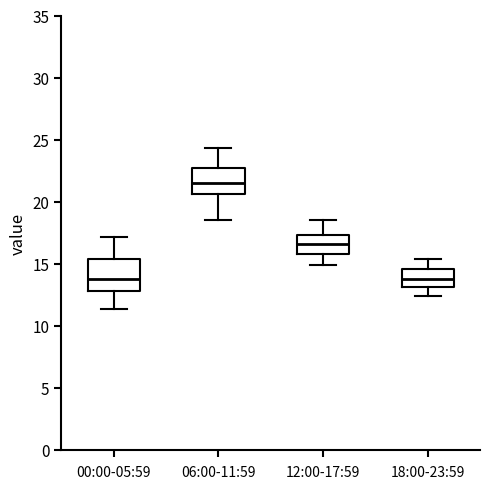

Reading left to right, transcribe this box plot: for each box, give where its median line is, the range the box spans, and where its two whiskers end, as read against the y-axis. The values are not printed on the chart, so give them approximately, as read against the axis.

00:00-05:59: median 14.0, box 13.0 to 15.5, whiskers 11.5 to 17.0
06:00-11:59: median 21.5, box 20.5 to 22.5, whiskers 18.5 to 24.5
12:00-17:59: median 16.5, box 16.0 to 17.5, whiskers 15.0 to 18.5
18:00-23:59: median 14.0, box 13.0 to 14.5, whiskers 12.5 to 15.5